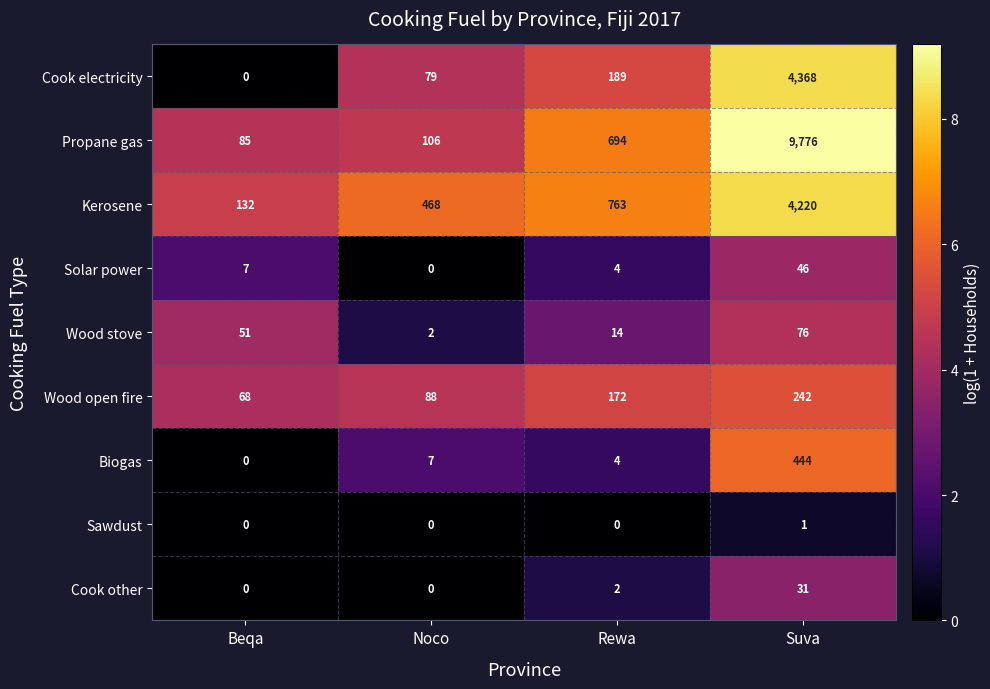

What is the difference between the maximum and minimum values in the Wood open fire series?

174